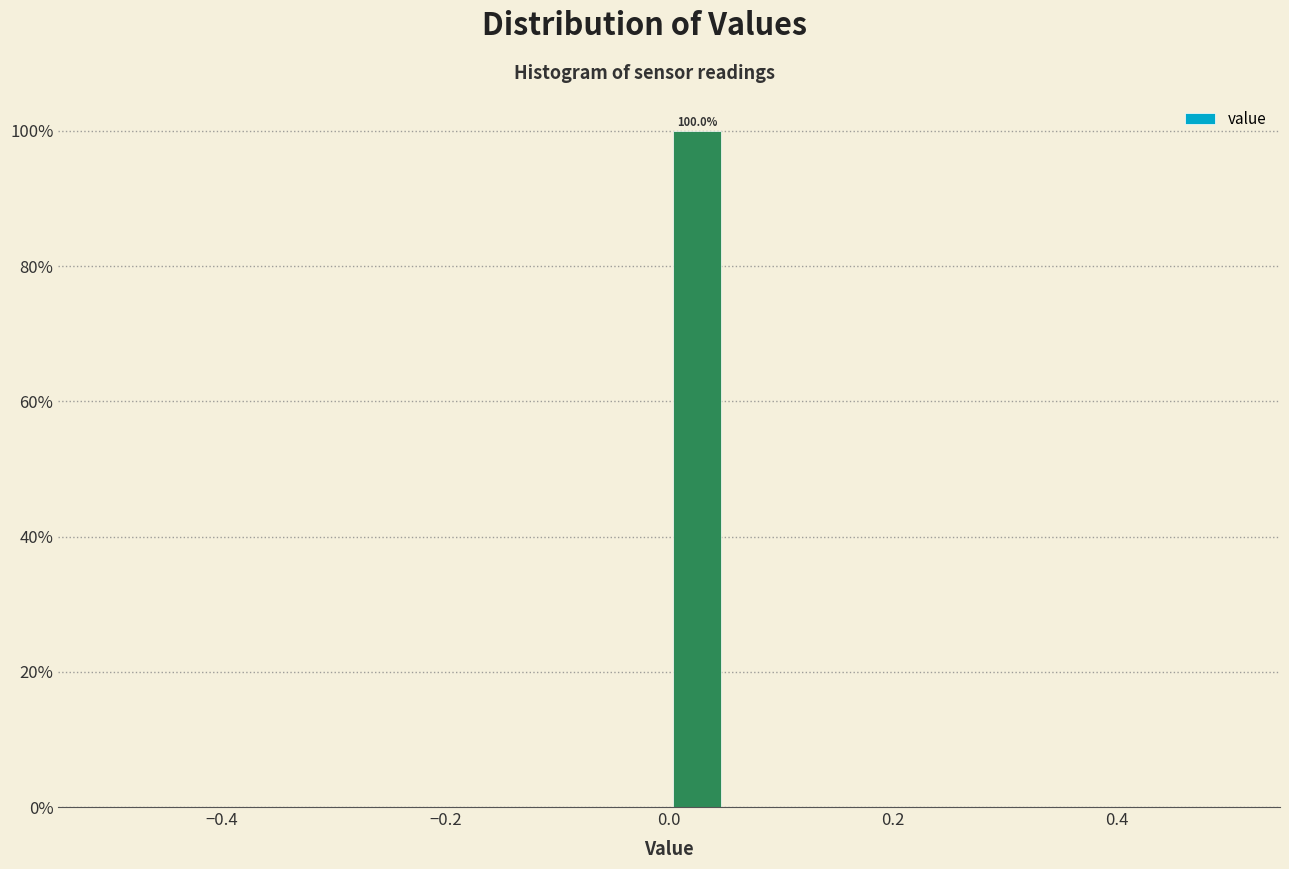

Around what value on the x-axis is the tallest bar? Give the approximate position of its centre, as read against the axis.

0.02